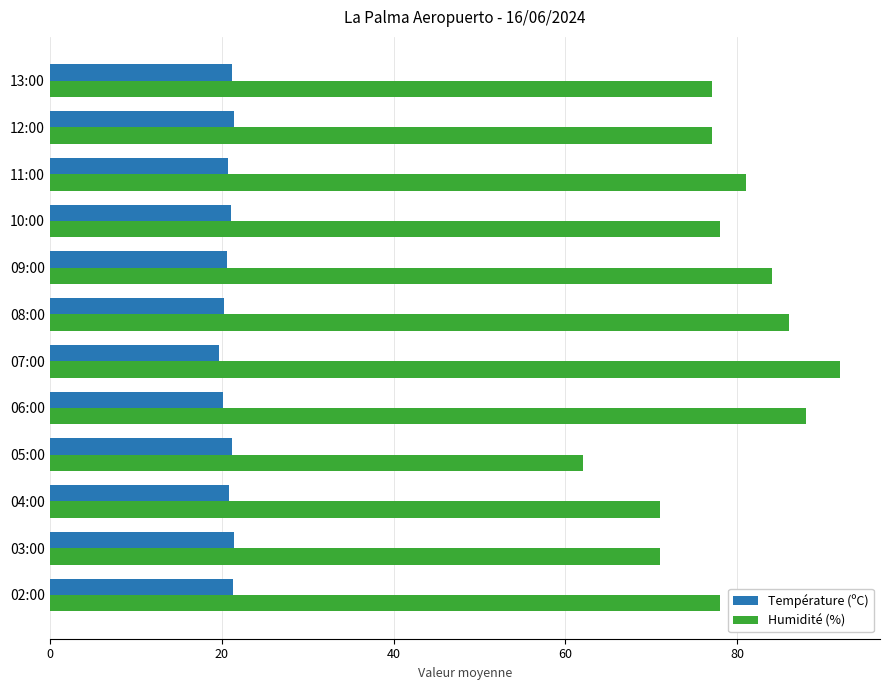

What is the average value of the Humidité (%) series?

78.8